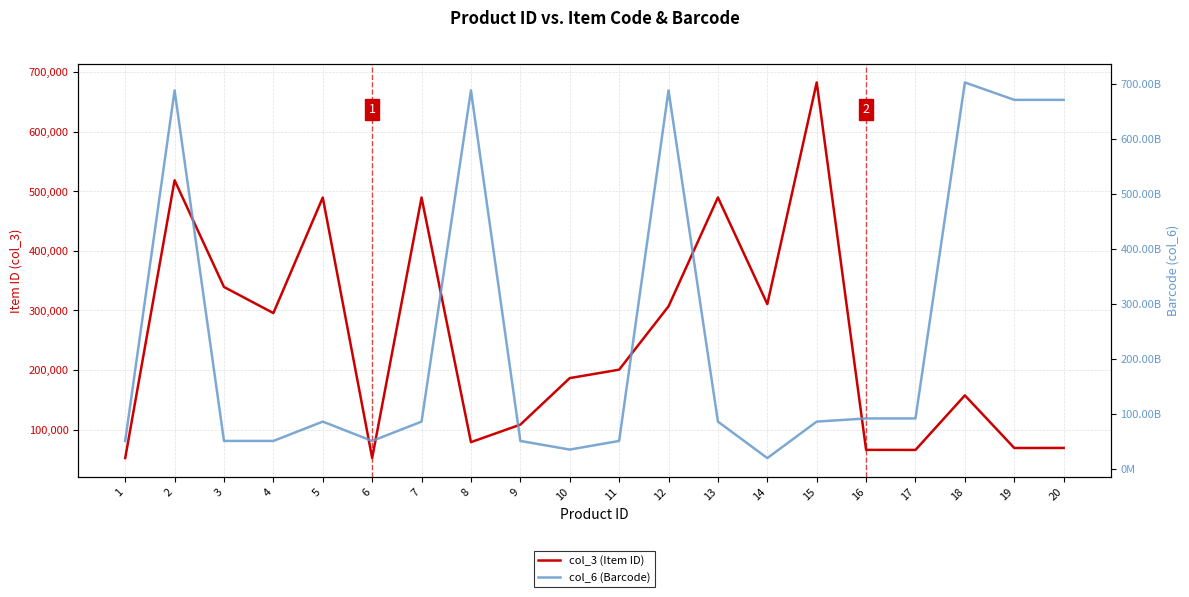

What is the difference between the maximum and minimum values in the col_3 (Item ID) series?

630486